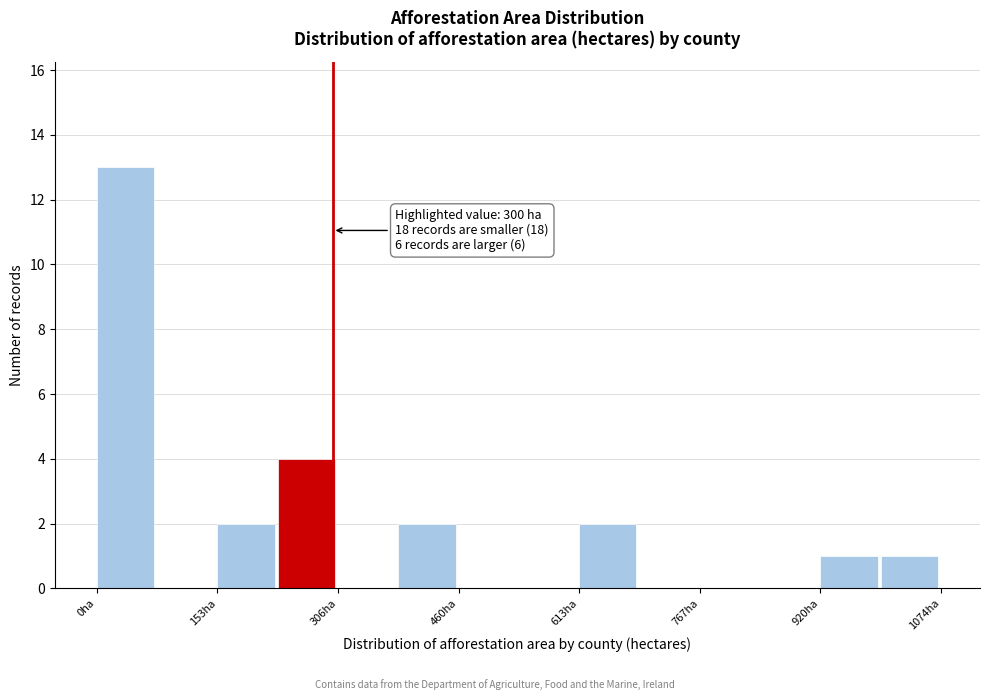

Read against the x-axis, roughly where is the centre of the tallest bar?

40